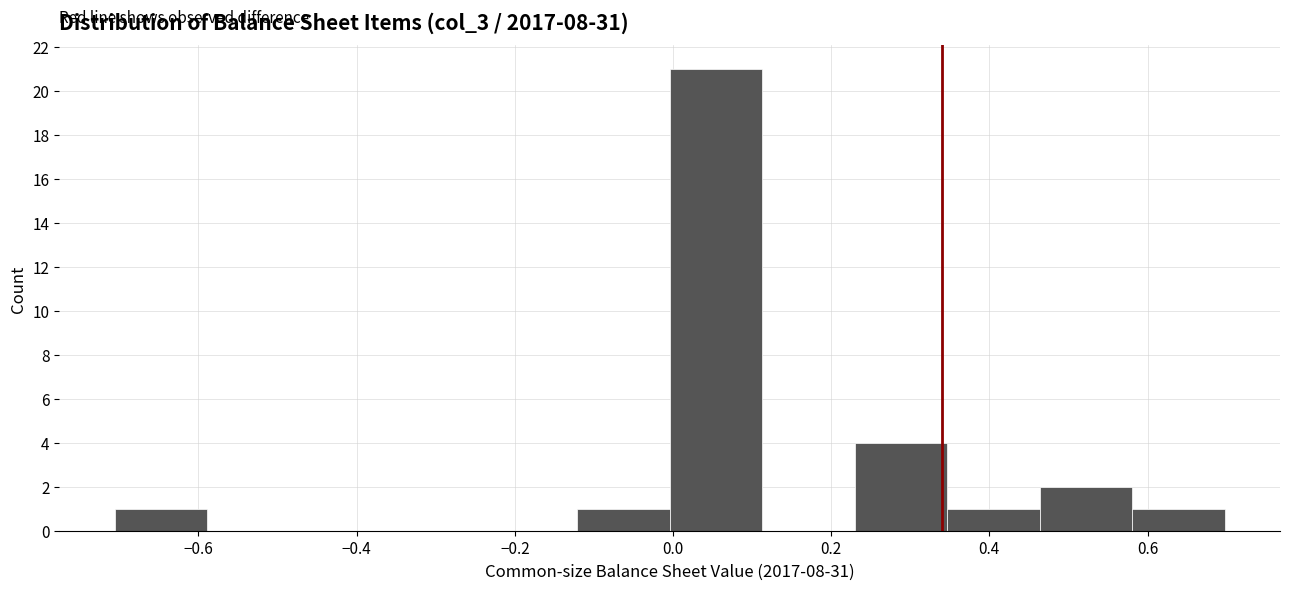

Reading left to right, transcribe this chart: for each bar, give the range it covers on the x-axis and its height. Neither the bar edges nor the heights are printed on the chart, so give them approximately, as read against the axes.

-0.70 to -0.58: 1
-0.58 to -0.48: 0
-0.48 to -0.36: 0
-0.36 to -0.24: 0
-0.24 to -0.12: 0
-0.12 to 0.00: 1
0.00 to 0.12: 21
0.12 to 0.22: 0
0.22 to 0.34: 4
0.34 to 0.46: 1
0.46 to 0.58: 2
0.58 to 0.70: 1